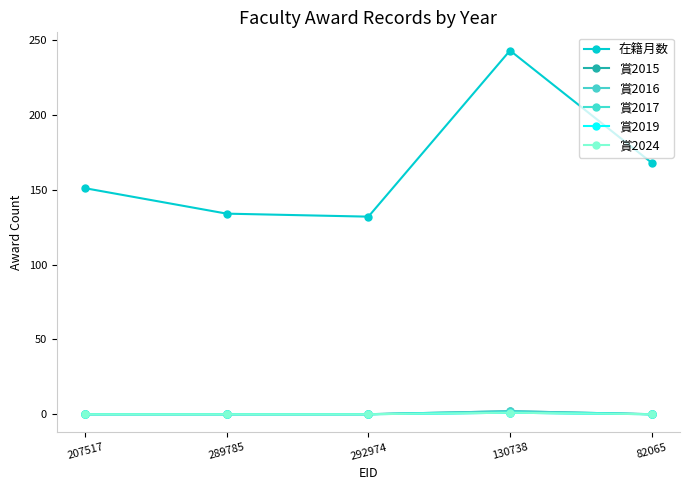

Count the number of categories in the chart.

5